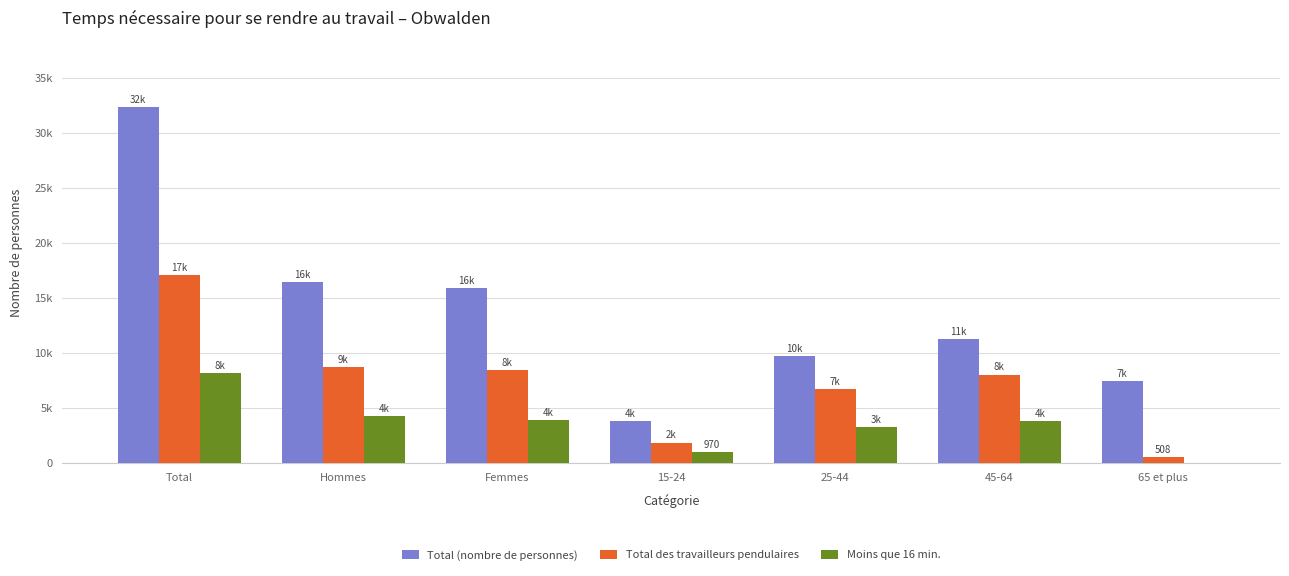

Which series has the largest range (max minus min)?

Total (nombre de personnes)